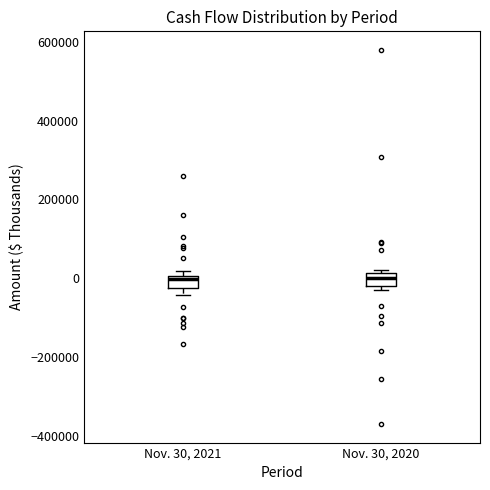

Where does the median line of the box for Nov. 30, 2020 sit on the y-axis? The values are not printed on the chart, so give them approximately, as read against the axis.

0